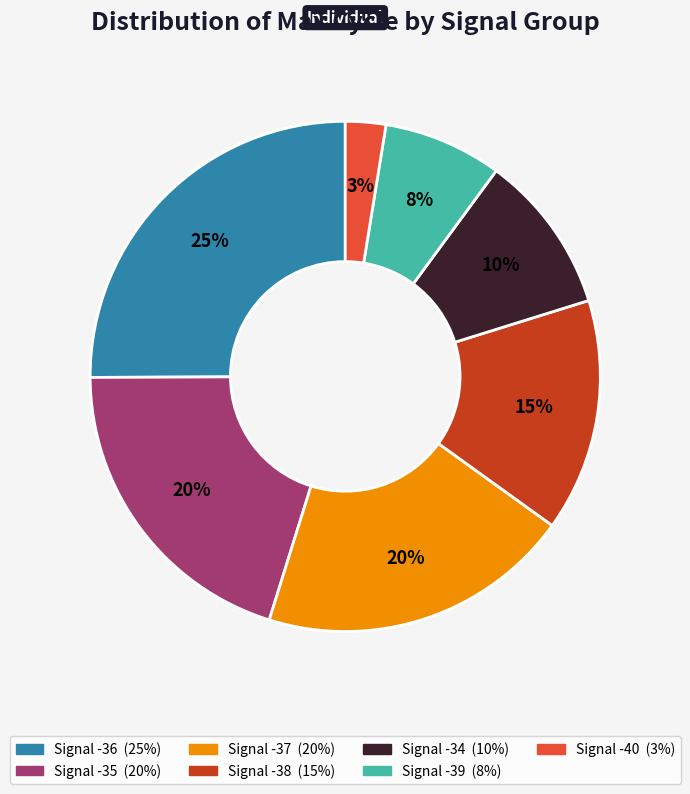

Does any single category account for the majority?

No